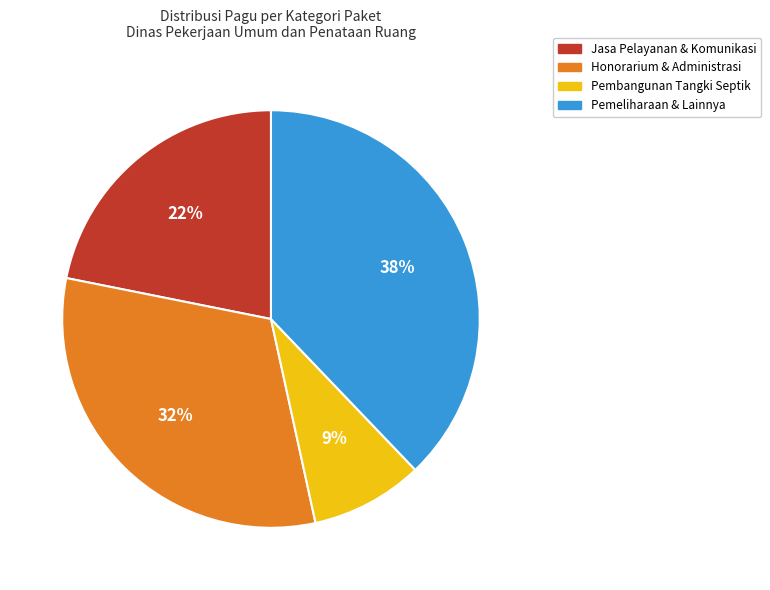

Is there any slice that represents more than half of the pie?

No